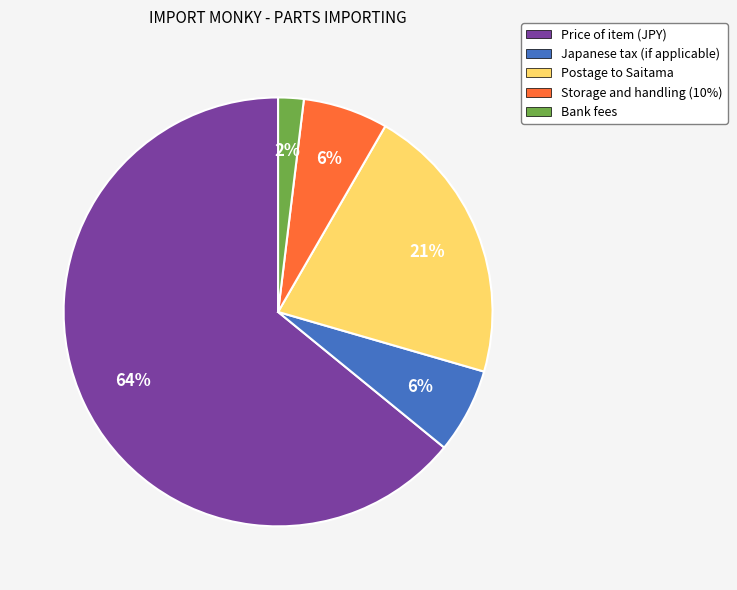

What is the smallest slice in the pie chart?

Bank fees